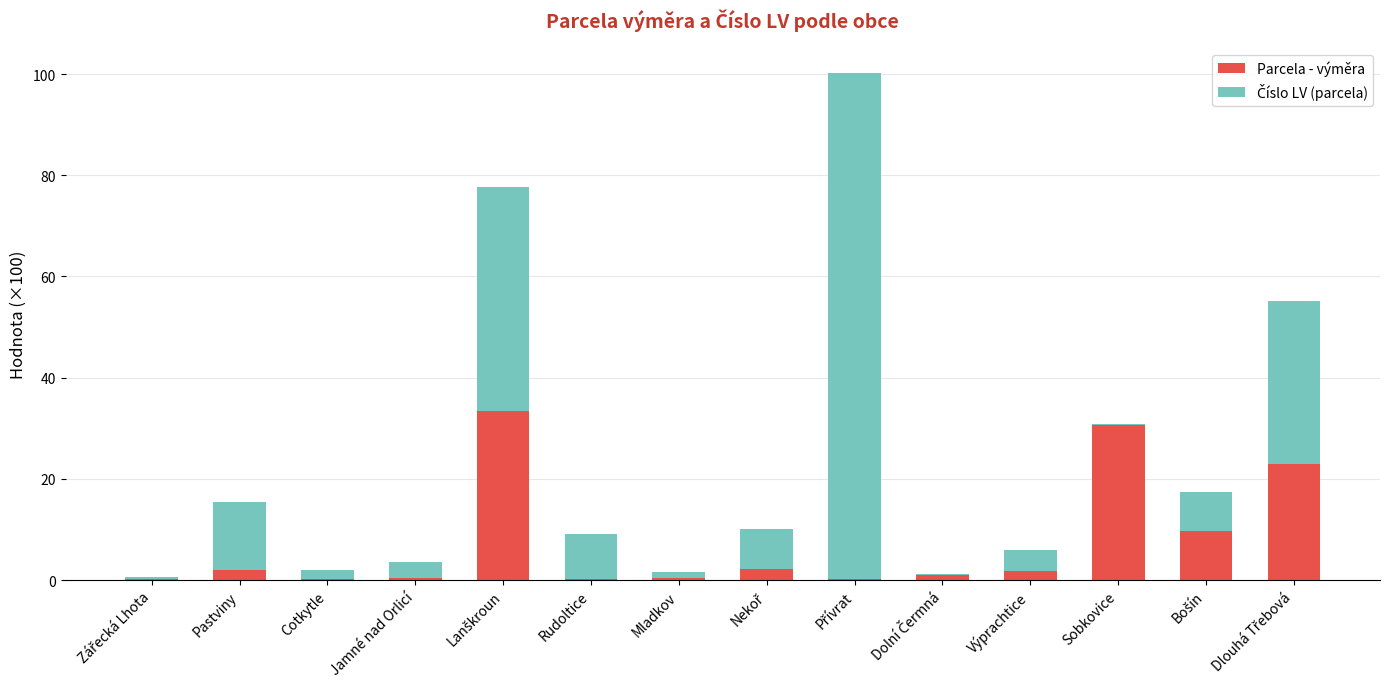

Are the bars horizontal?

No